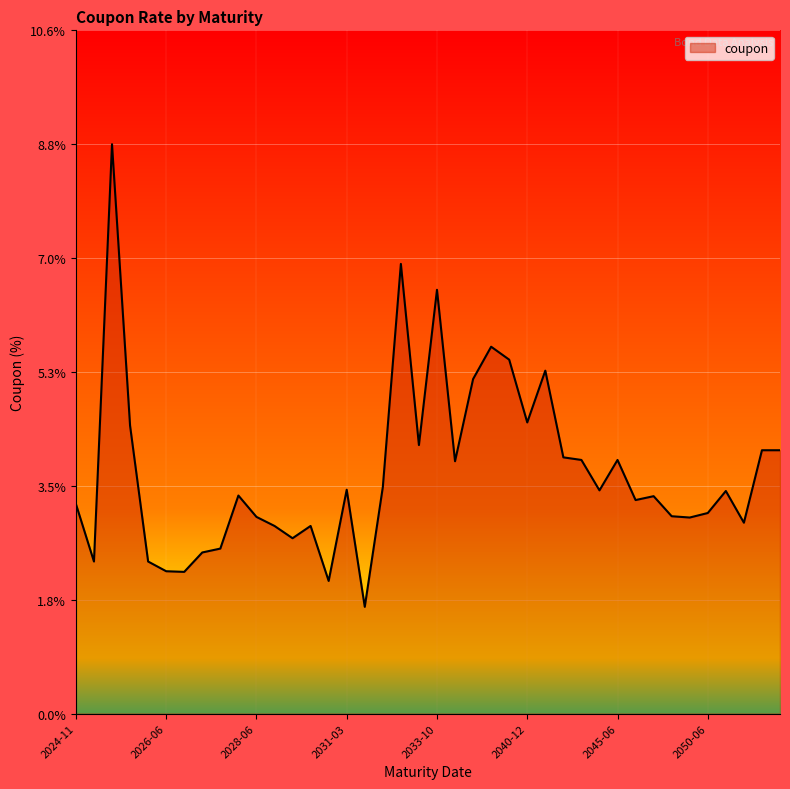

What is the greatest value displayed?

8.8